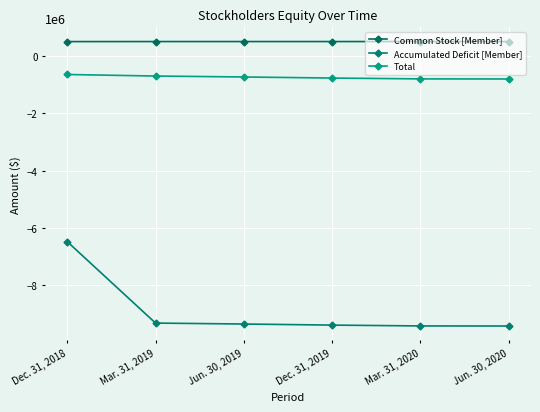

Is the value of Accumulated Deficit [Member] at Dec. 31, 2018 greater than the value of Total at Jun. 30, 2019?

No